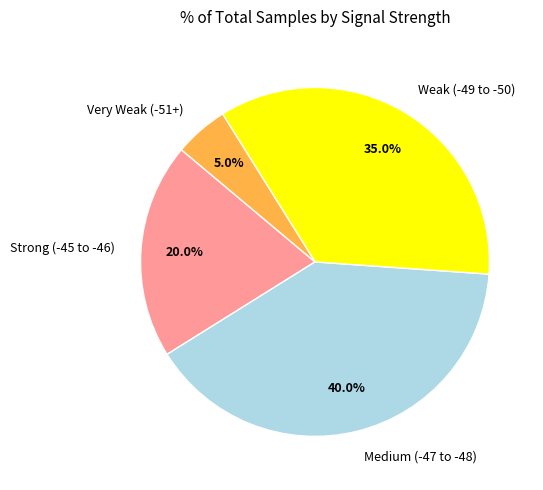

Does any single category account for the majority?

No